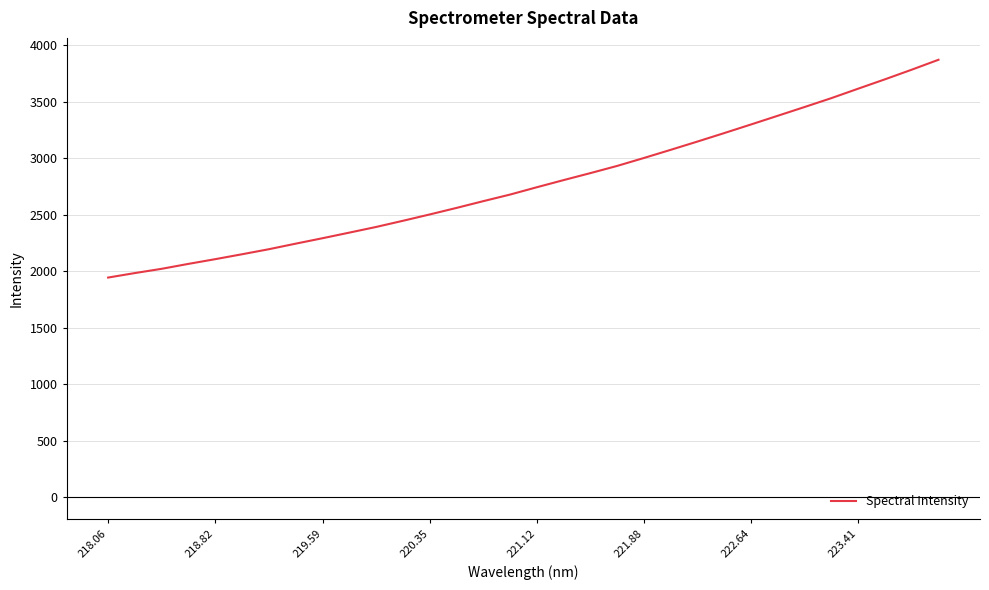

What is the greatest value displayed?

3869.1